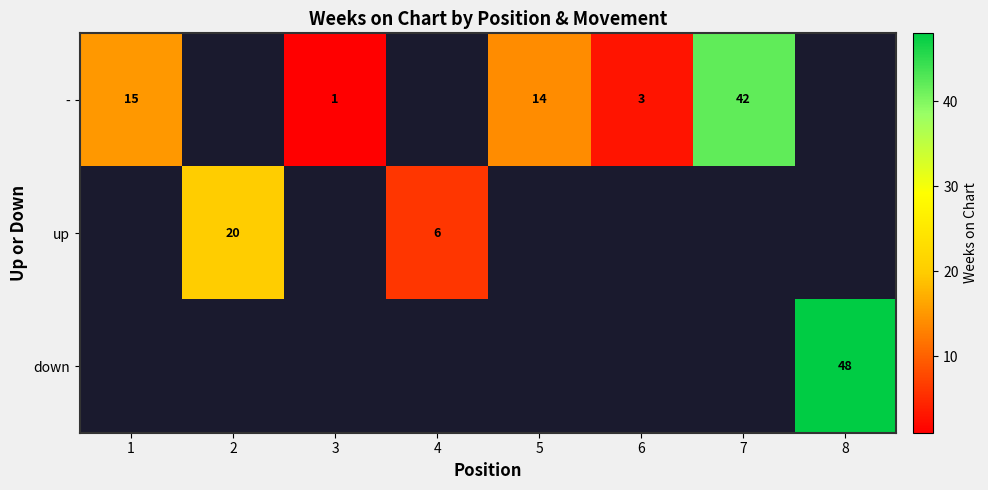

The - series shows 14 at 5. True or false?

True